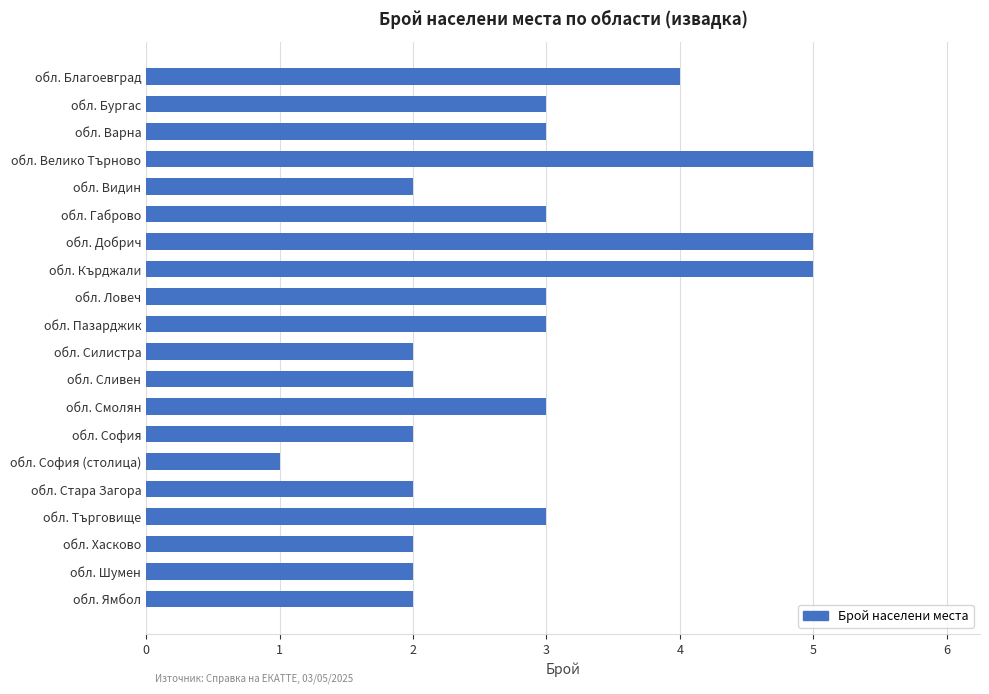

What is the smallest value displayed?

1